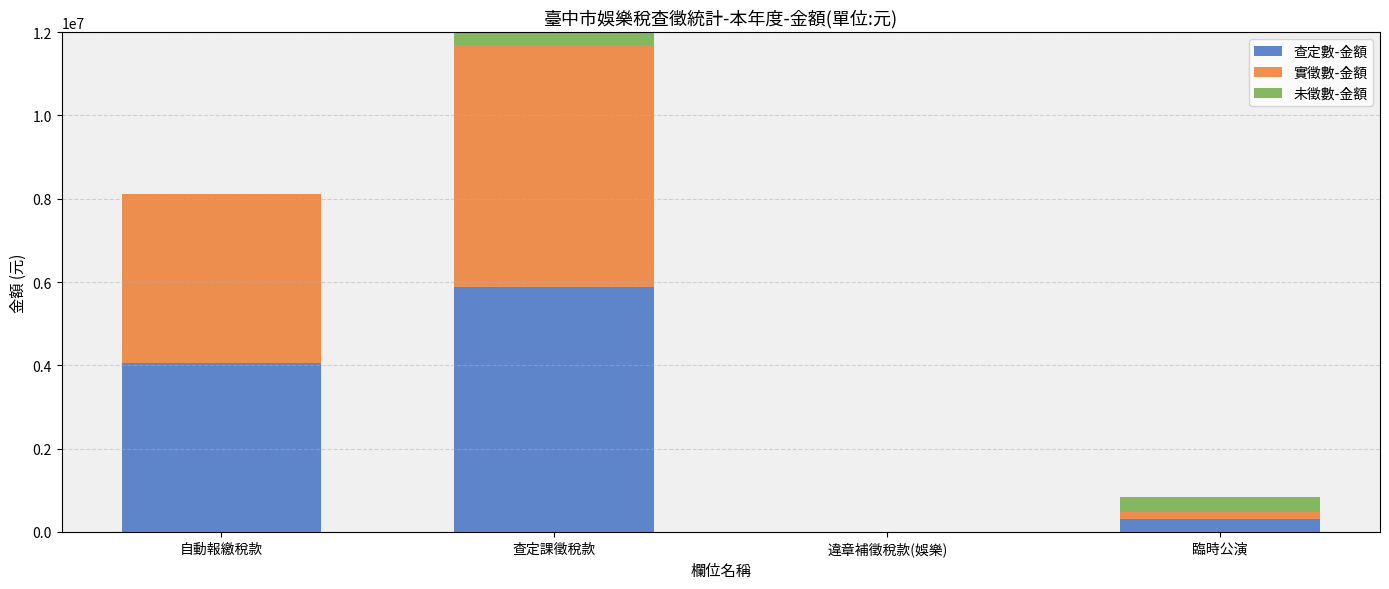

The 查定數-金額 series shows 4056831 at 自動報繳稅款. True or false?

True